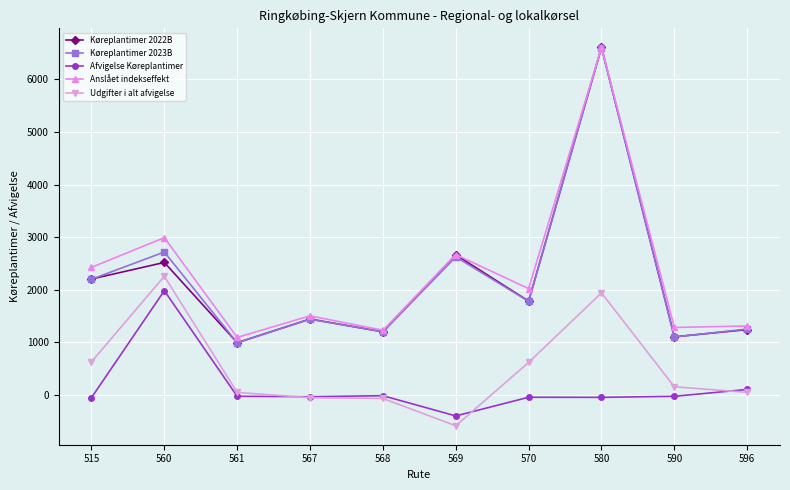

How many interior local peaks does the Anslået indekseffekt series have?

4